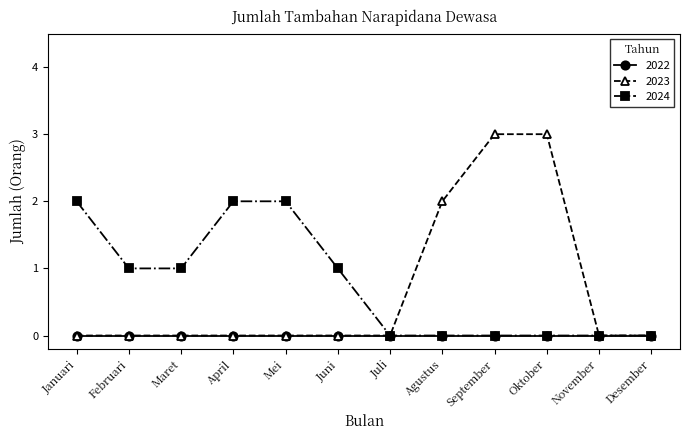

Which series changed the most between April and Juli?

2024